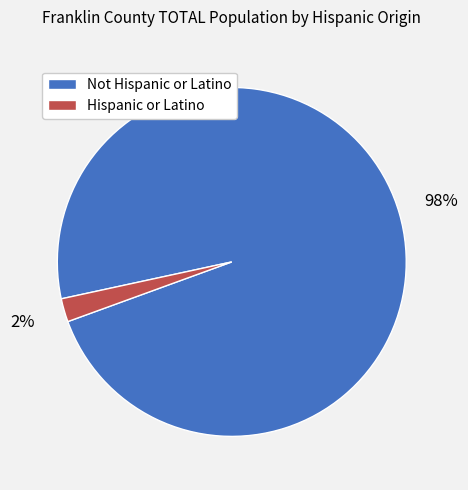

Which has a higher value, Not Hispanic or Latino or Hispanic or Latino?

Not Hispanic or Latino